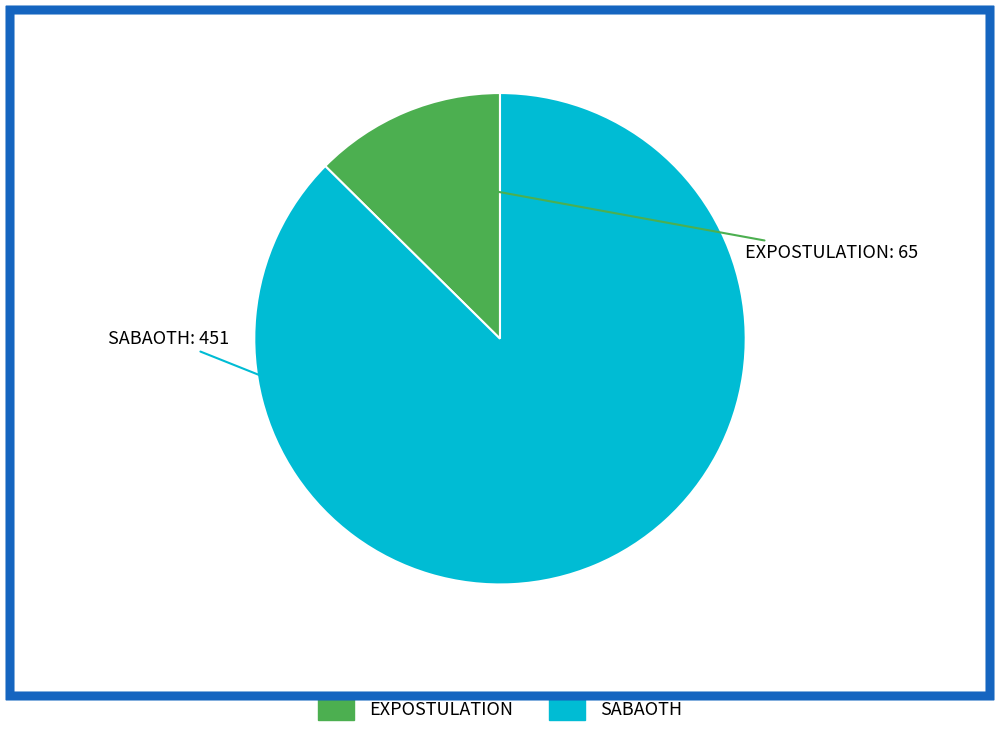

Does EXPOSTULATION account for over 50% of the chart?

No